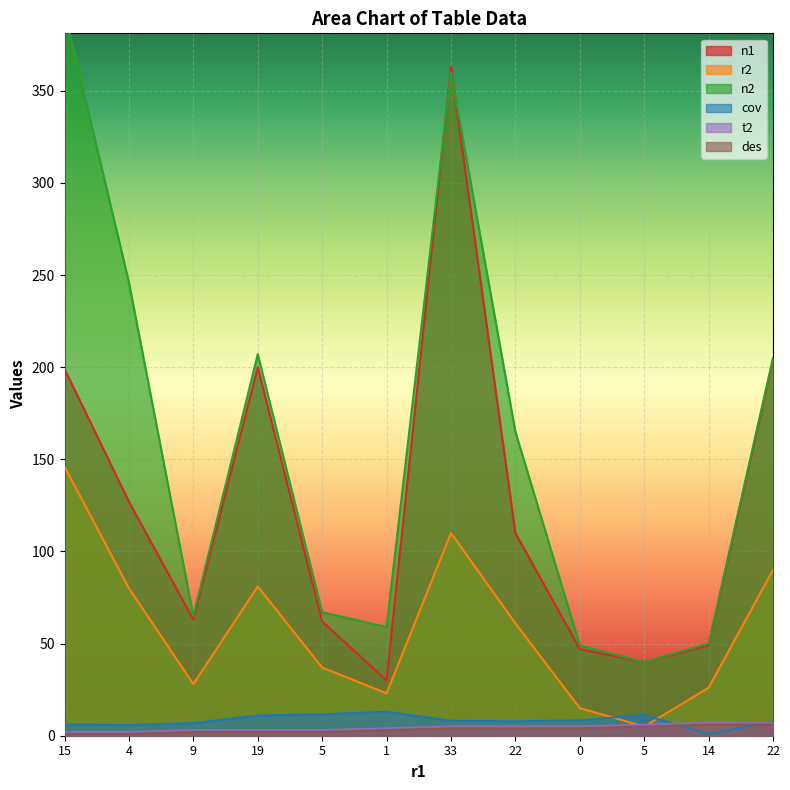

Which category has the highest value in the n1 series?

33